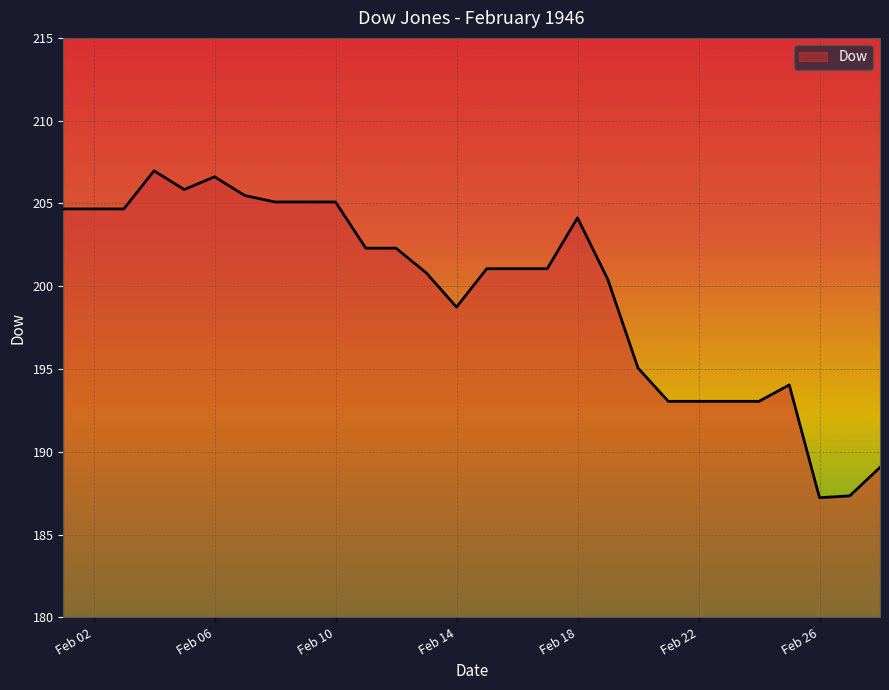

What is the average value?

199.7